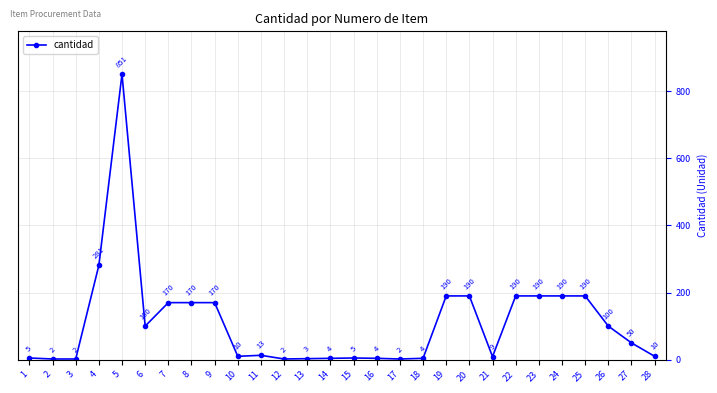

What is the change in value from 3 to 20?

+188